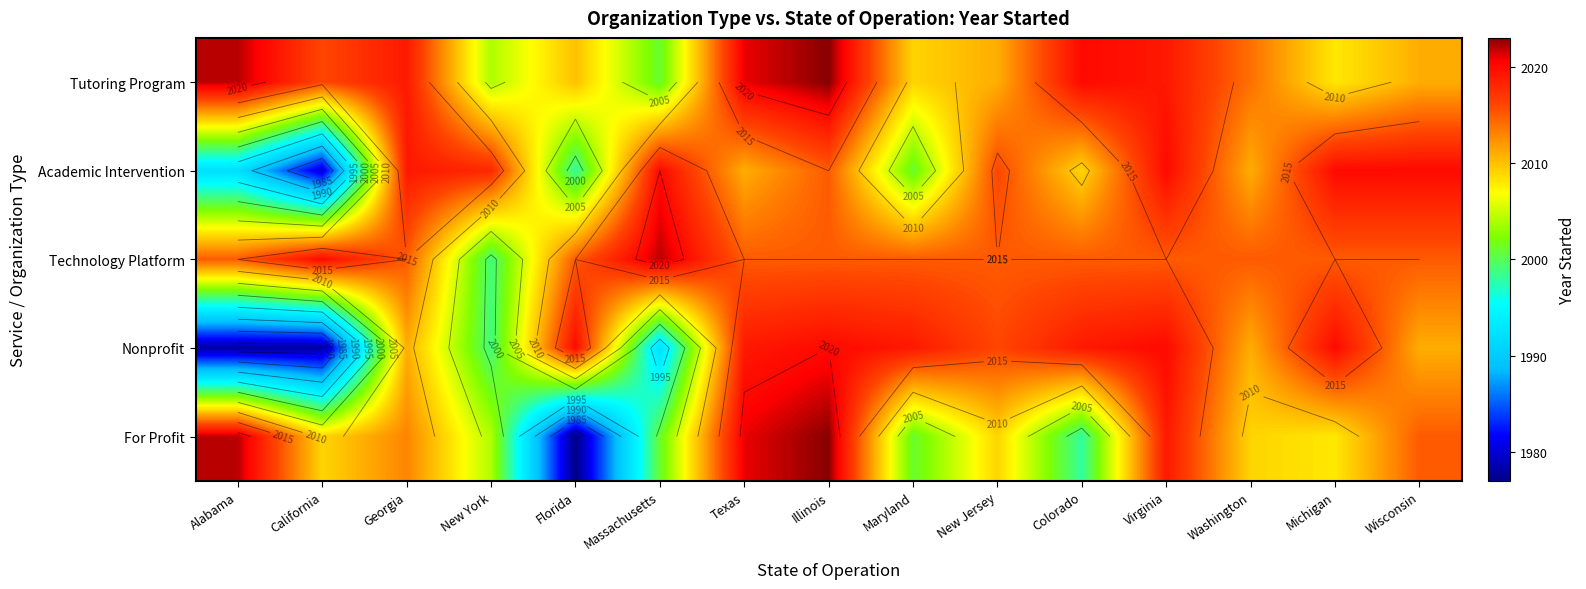

What is the difference between the highest and lowest values at Washington?

6